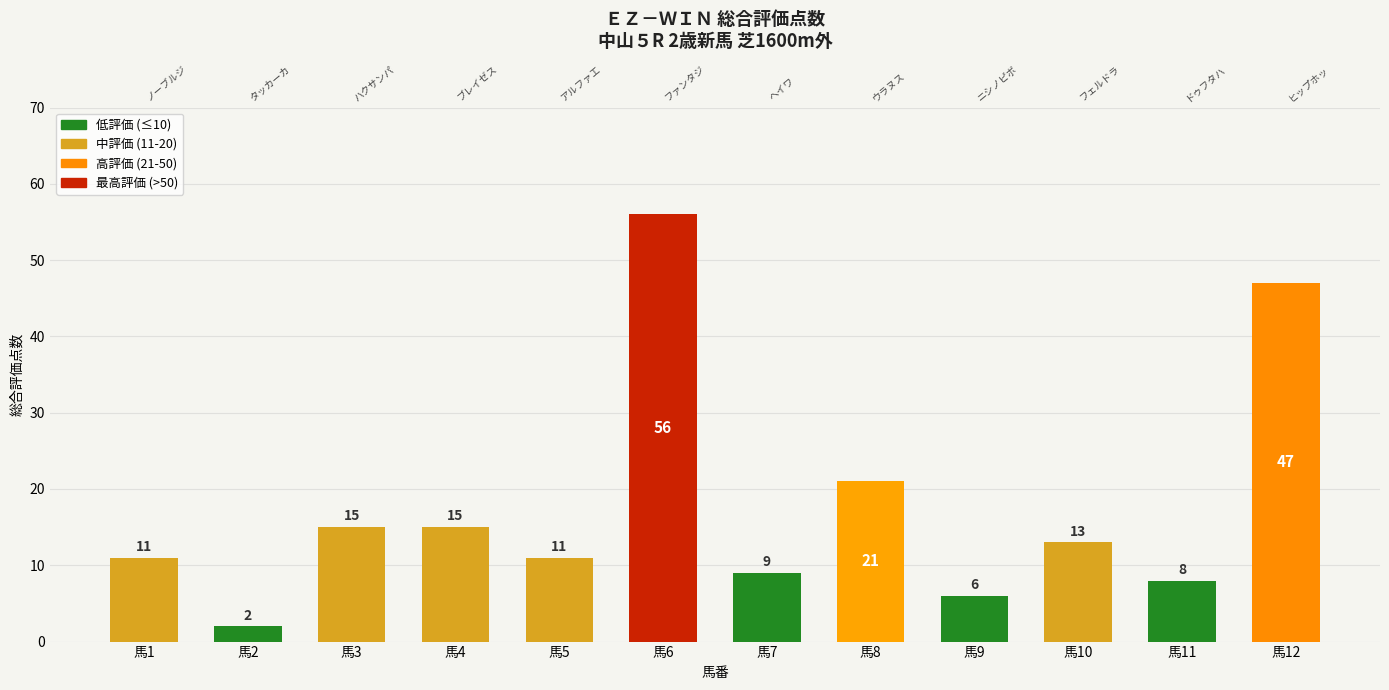

Where is the data nearest to the value 29?

馬8